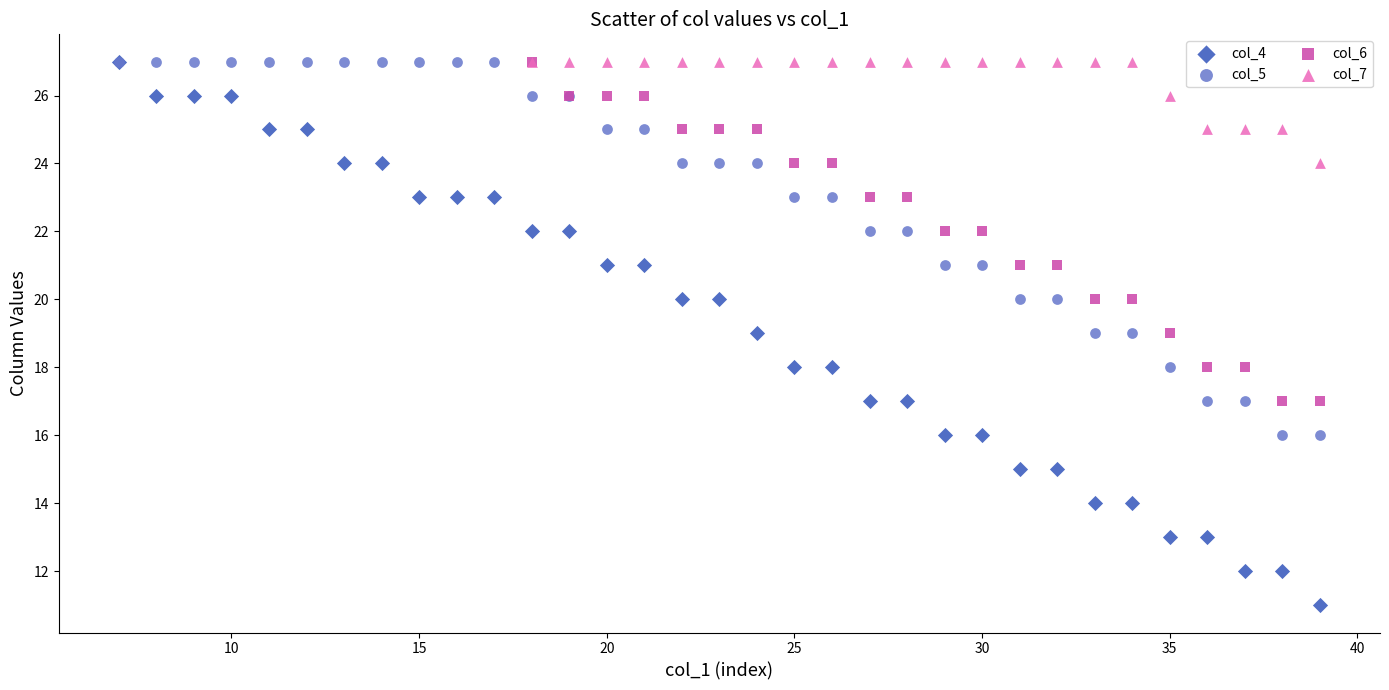

Which series has the largest Y range (max minus min)?

col_4